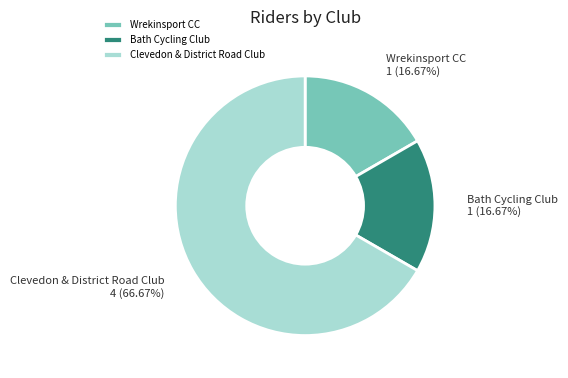

How many segments does this pie chart have?

3